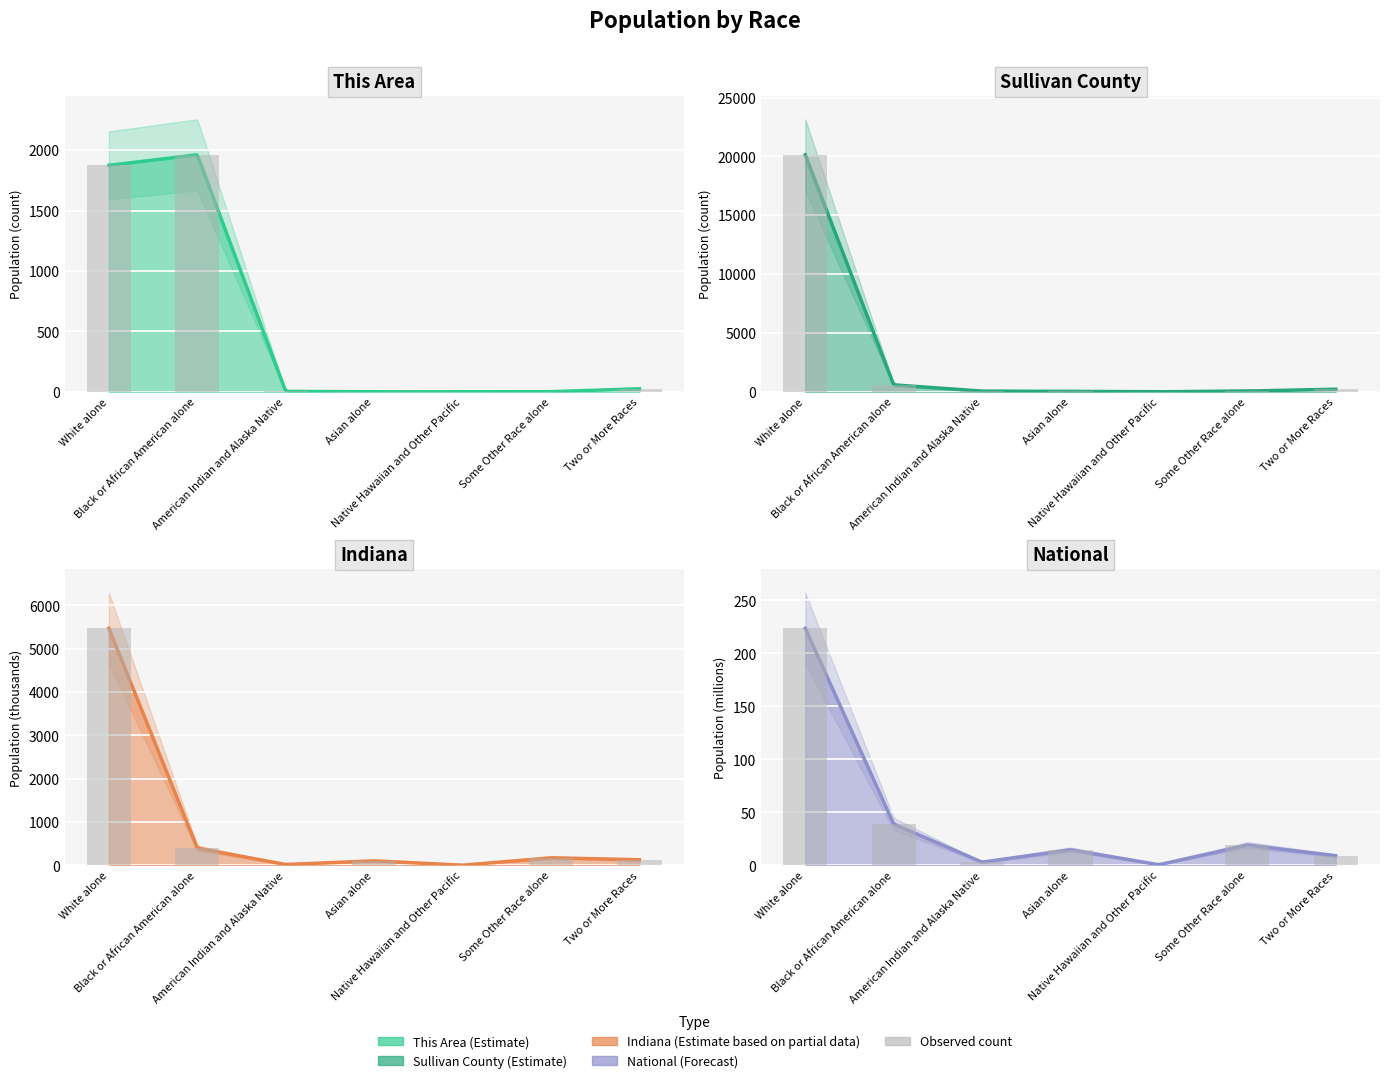

What value does the This Area series have at Black or African American alone?

1961.0